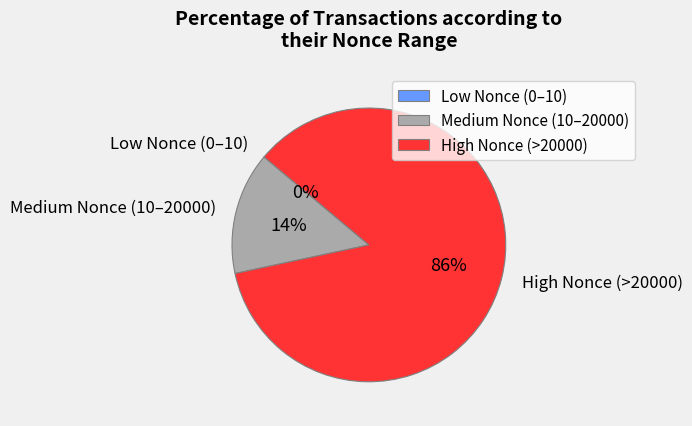

Between High Nonce (>20000) and Medium Nonce (10–20000), which is larger?

High Nonce (>20000)